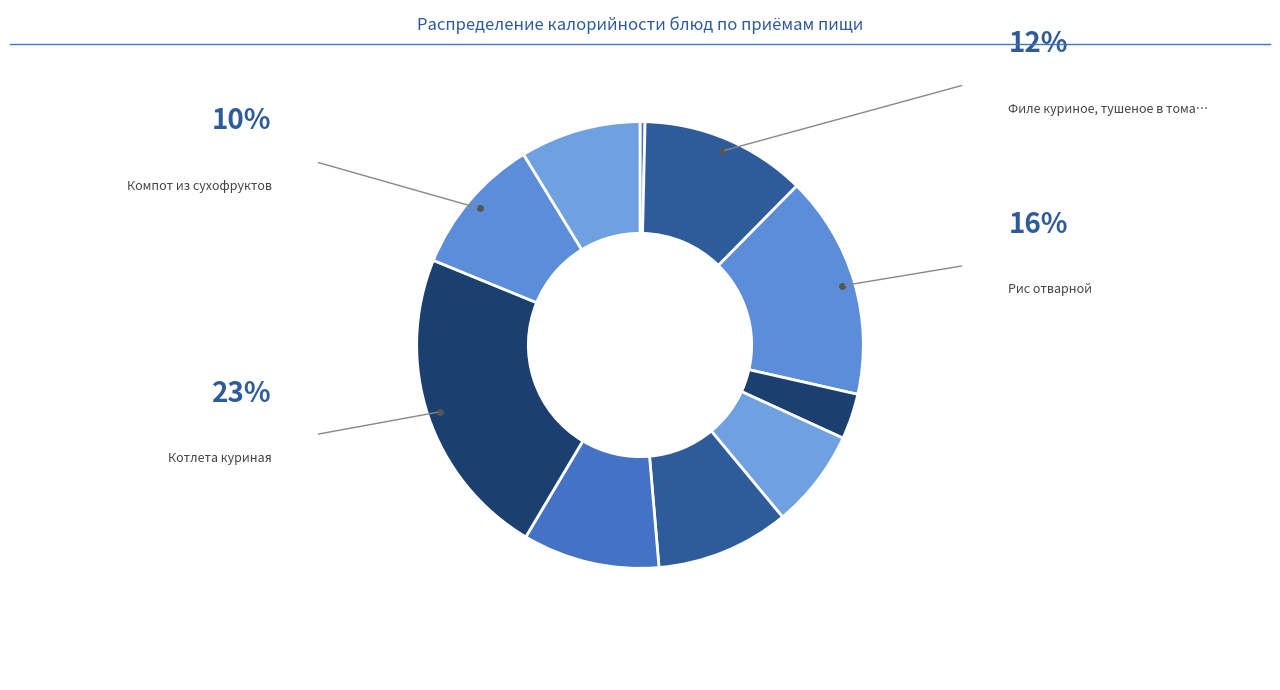

How many segments does this pie chart have?

10